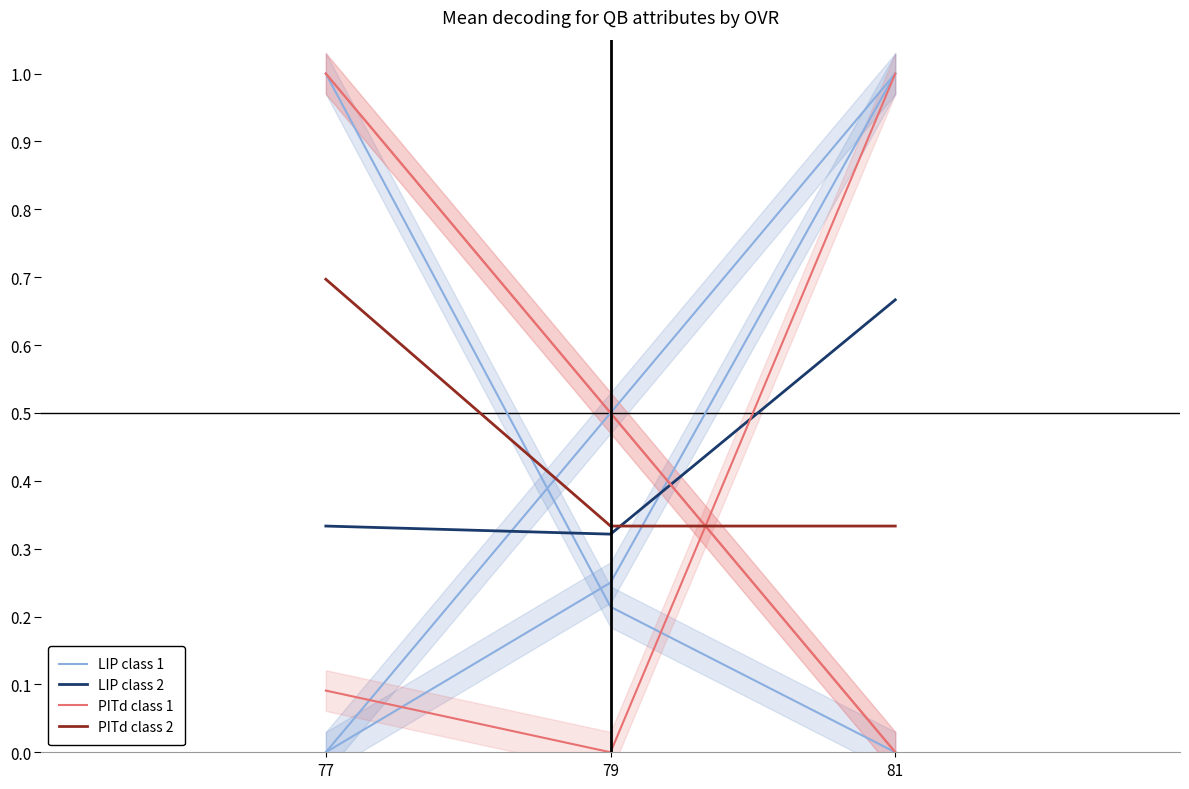

List the series in order of their overall mean, highest first.

PITd class 1, PITd class 2, LIP class 2, LIP class 1